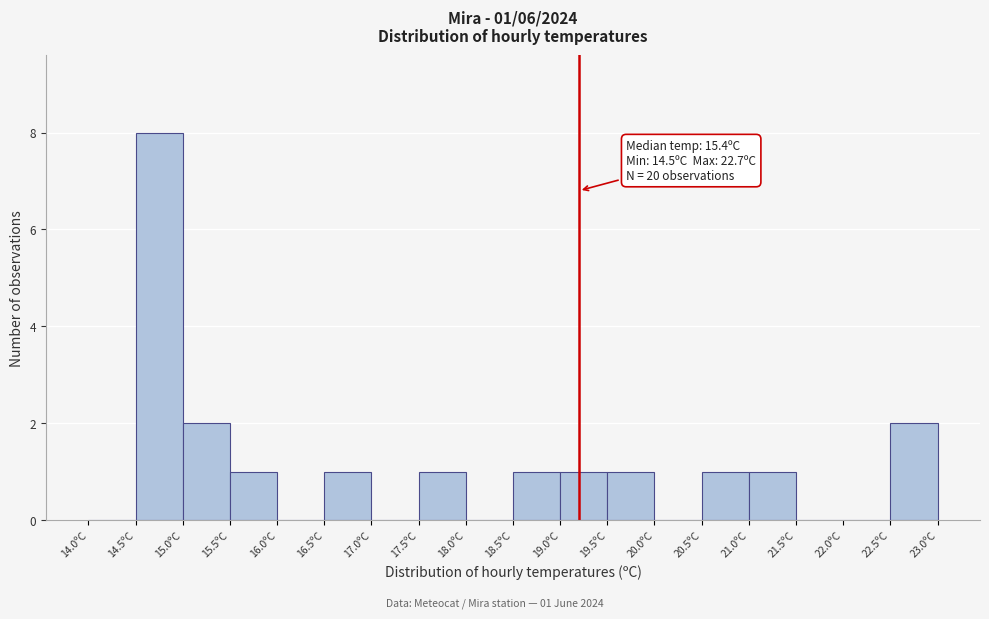

Over which range of the x-axis is the bar tallest?

14.5 to 15.0